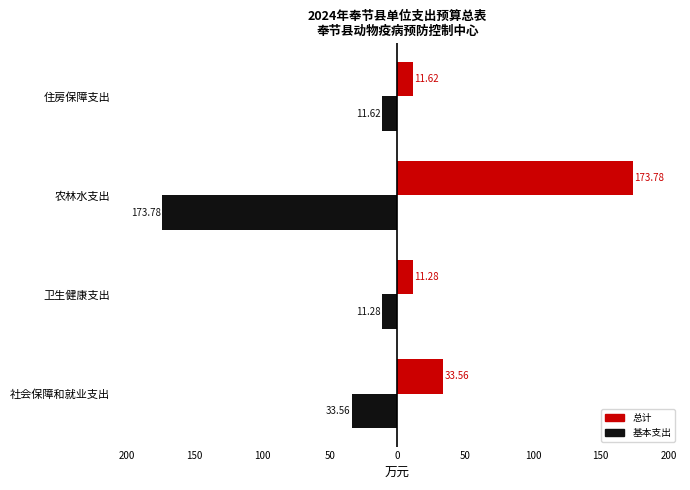

What are all the series names shown in the legend?

总计, 基本支出